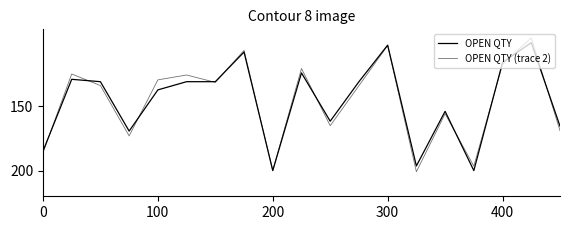

List the series in order of their peak value, lowest first.

OPEN QTY, OPEN QTY (trace 2)